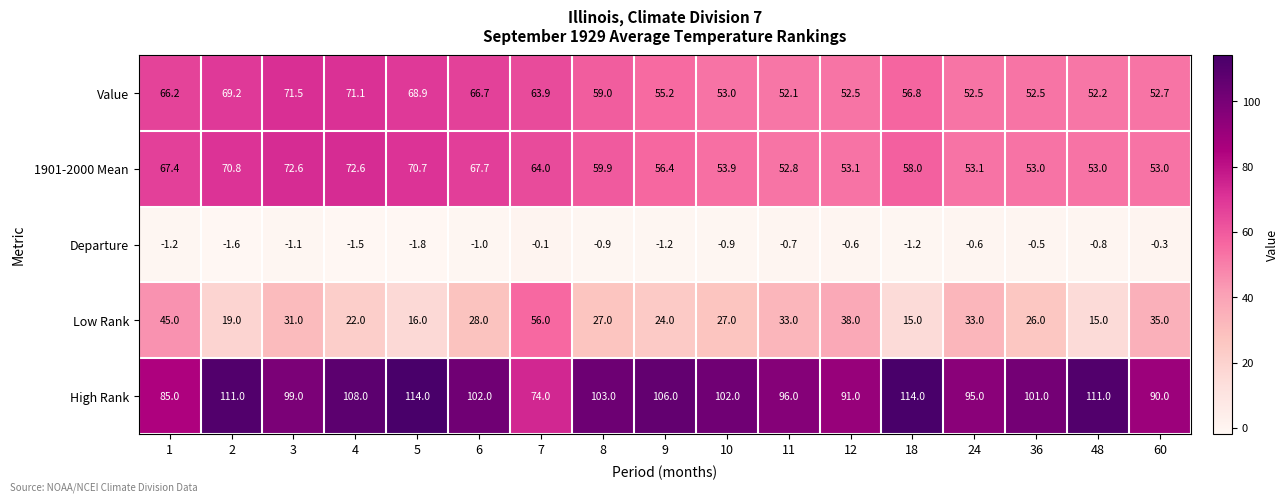

What is the maximum value shown in the chart?

114.0